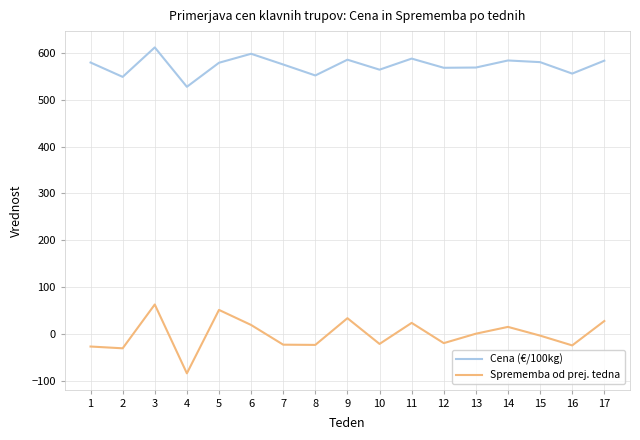

How many lines are shown in the chart?

2